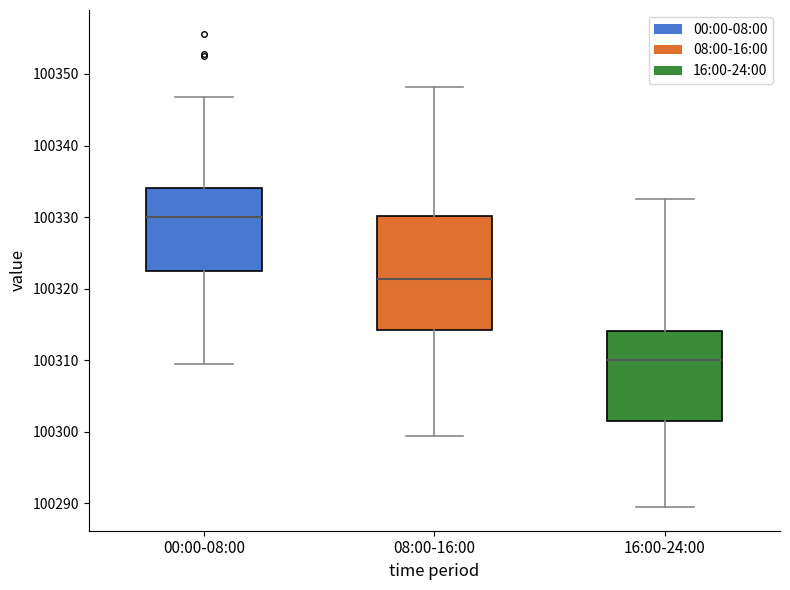

Where does the lower whisker of the box for 16:00-24:00 end on the y-axis? The values are not printed on the chart, so give them approximately, as read against the axis.

100289